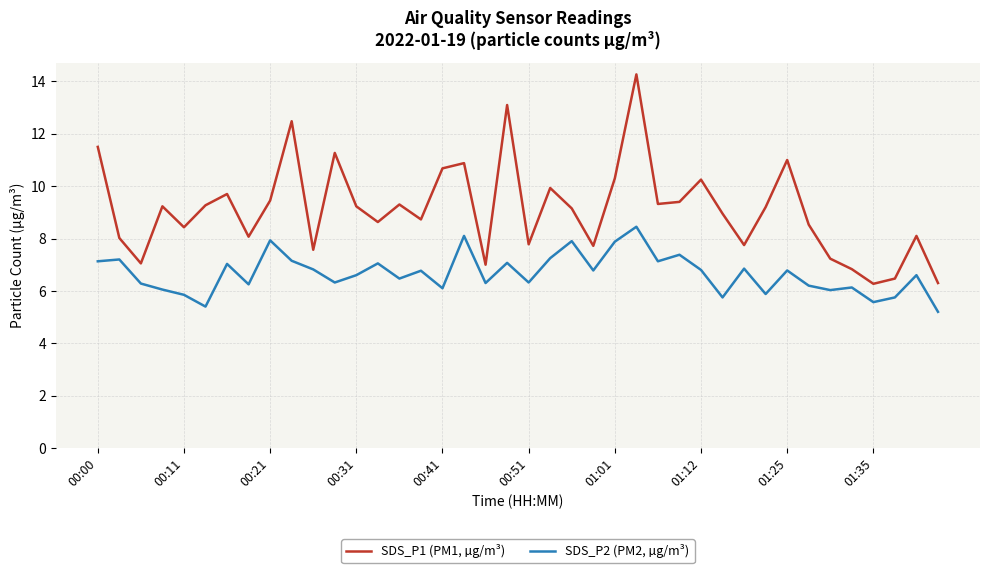

Rank the series by their maximum value, from highest to lowest.

SDS_P1 (PM1, µg/m³), SDS_P2 (PM2, µg/m³)